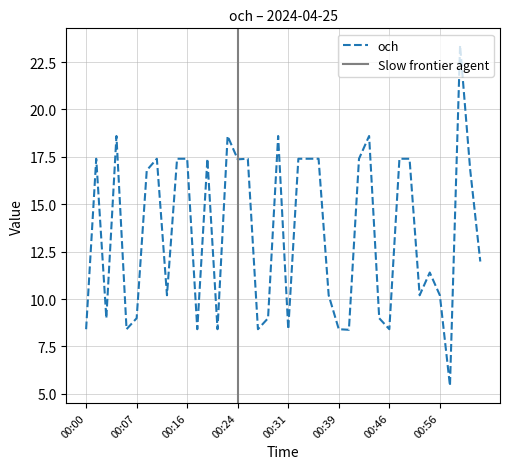

What is the greatest value displayed?

23.4